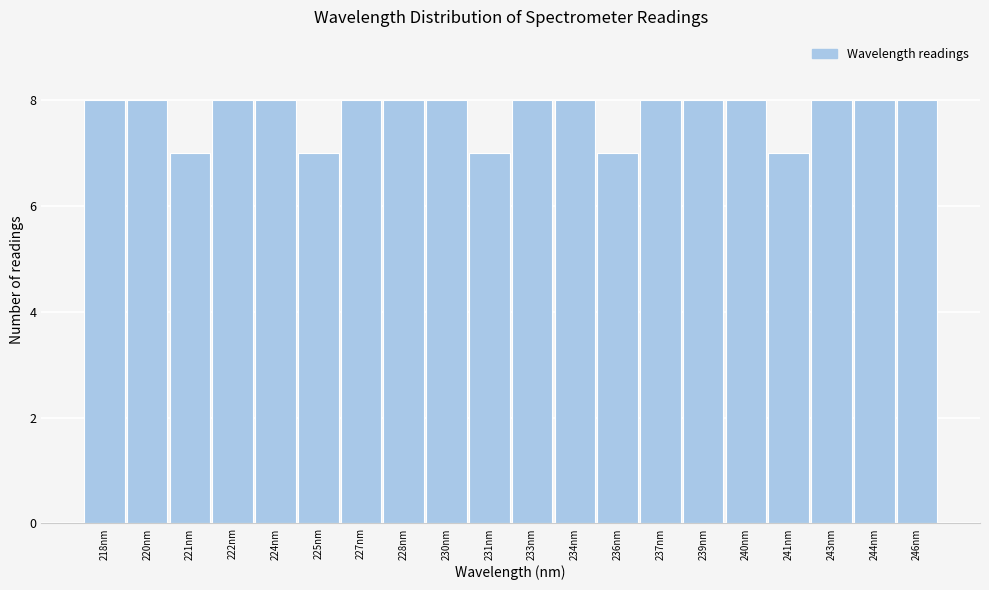

Reading left to right, what are all the values shown in this chart?

218nm=8	220nm=8	221nm=7	222nm=8	224nm=8	225nm=7	227nm=8	228nm=8	230nm=8	231nm=7	233nm=8	234nm=8	236nm=7	237nm=8	239nm=8	240nm=8	241nm=7	243nm=8	244nm=8	246nm=8